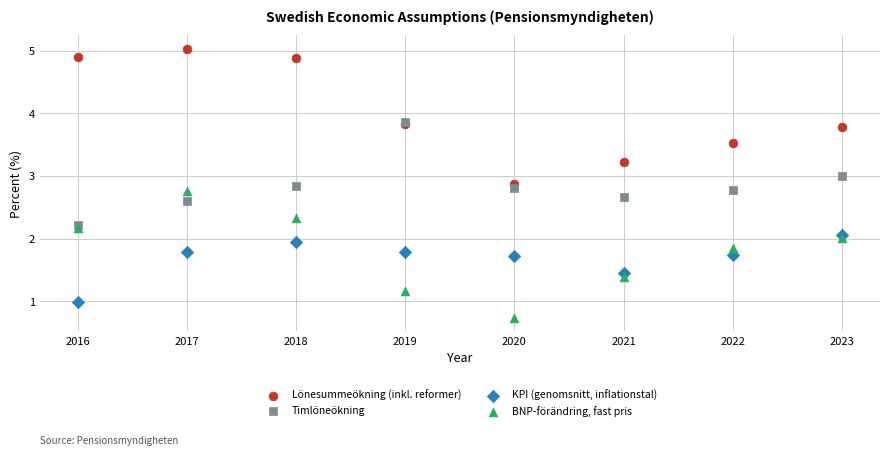

What are all the series names shown in the legend?

Lönesummeökning (inkl. reformer), Timlöneökning, KPI (genomsnitt, inflationstal), BNP-förändring, fast pris